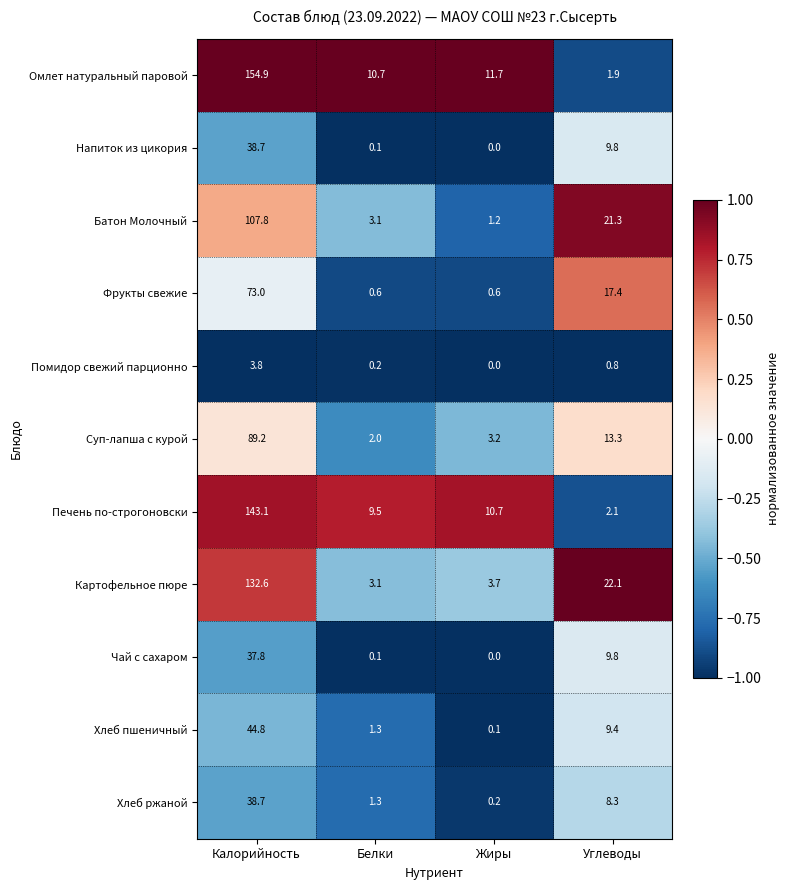

What is the greatest value displayed?

154.9